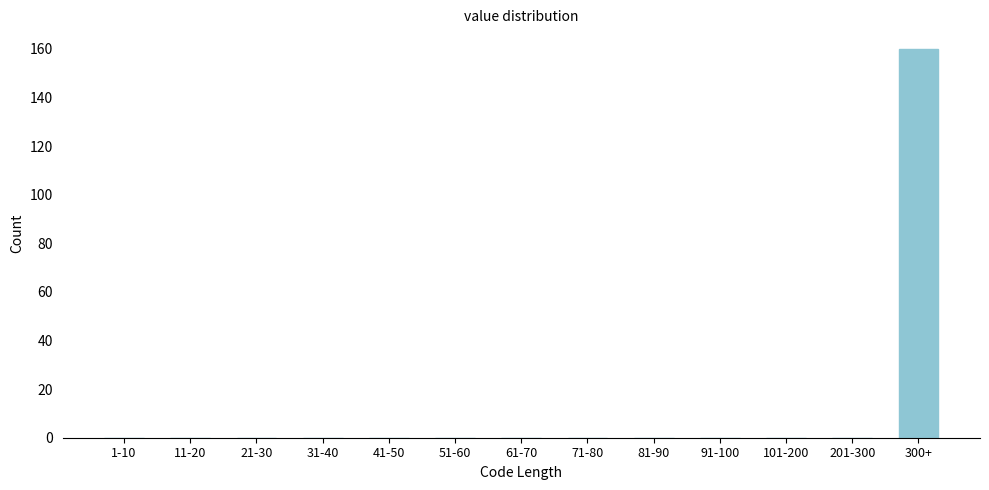

Reading left to right, extract all data points from this chart.

1-10=0	11-20=0	21-30=0	31-40=0	41-50=0	51-60=0	61-70=0	71-80=0	81-90=0	91-100=0	101-200=0	201-300=0	300+=160